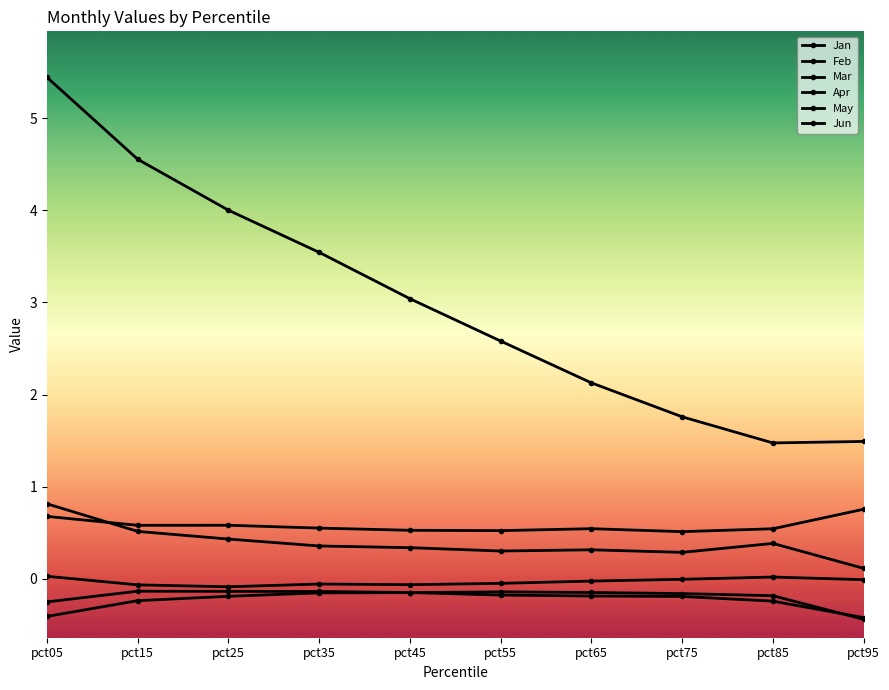

Does the chart have visible grid lines?

No